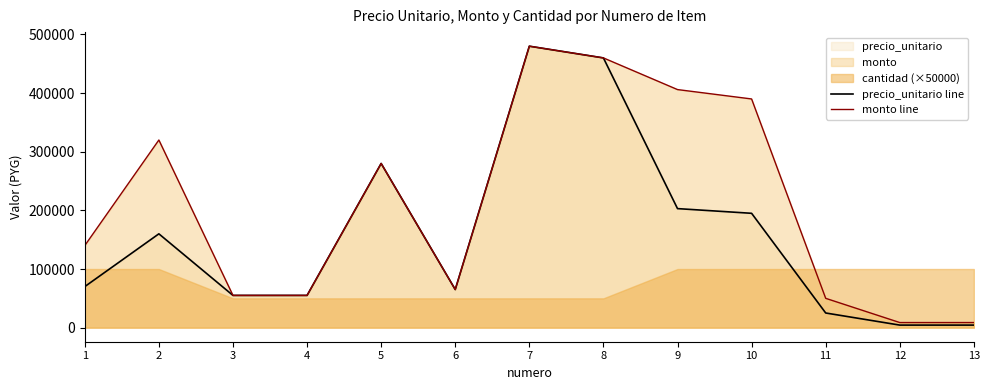

Where is the first local maximum for precio_unitario line?

2